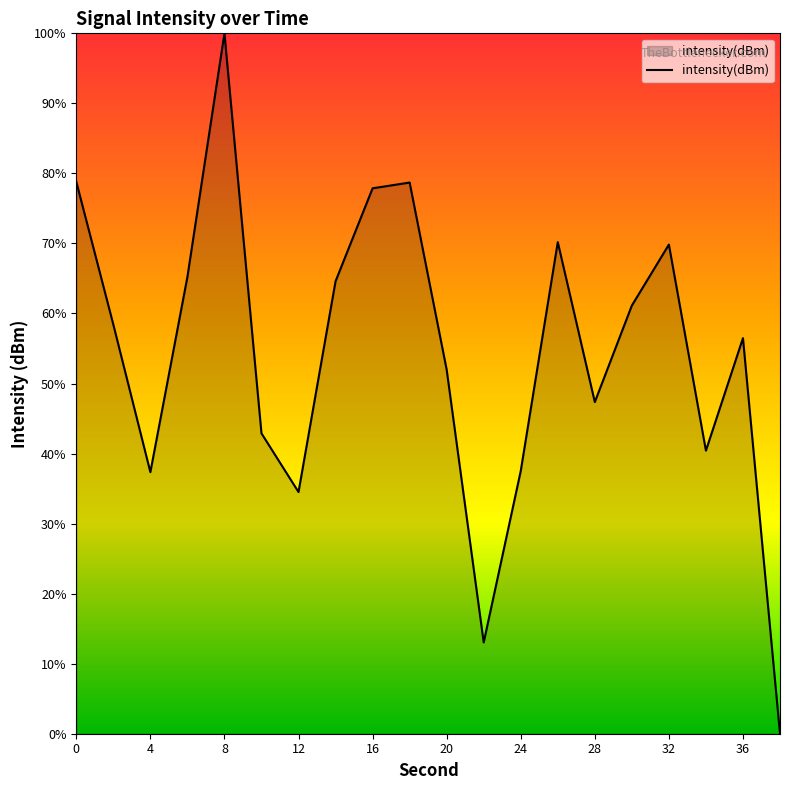

Does the chart have visible grid lines?

No